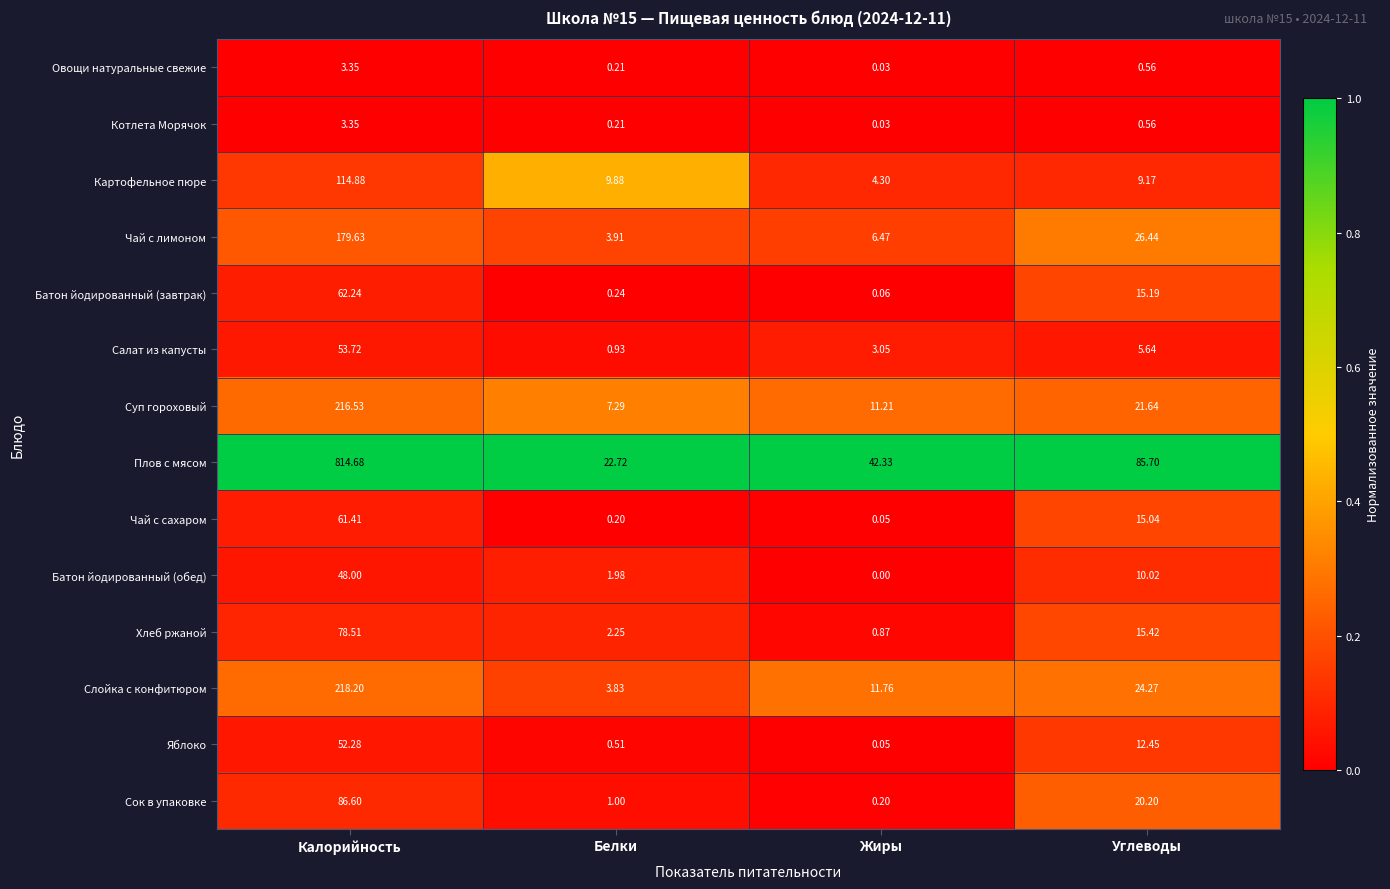

At which label is Суп гороховый closest to 111?

Углеводы